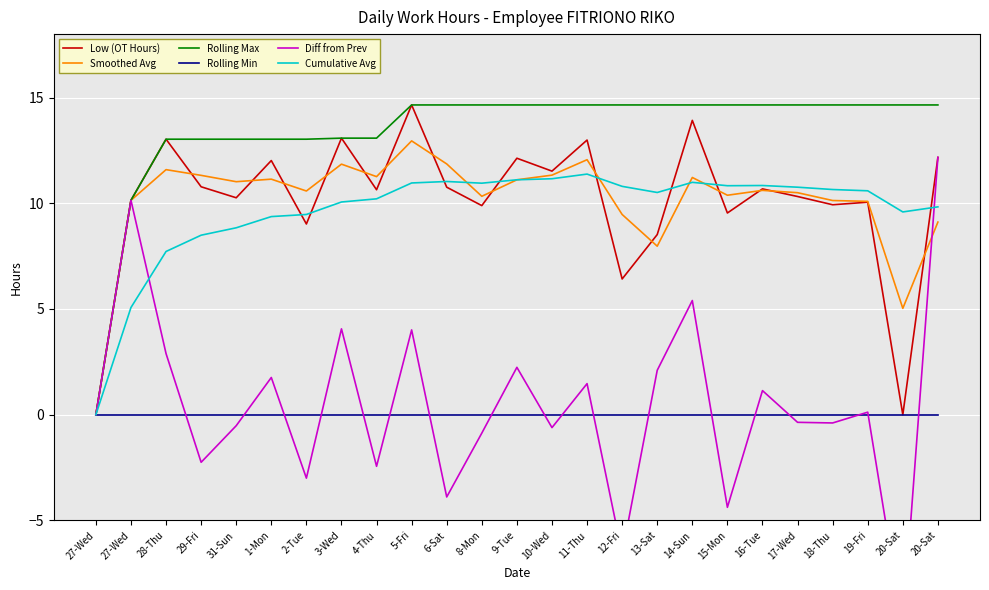

What is the difference between the highest and lowest values at 31-Sun?

13.5